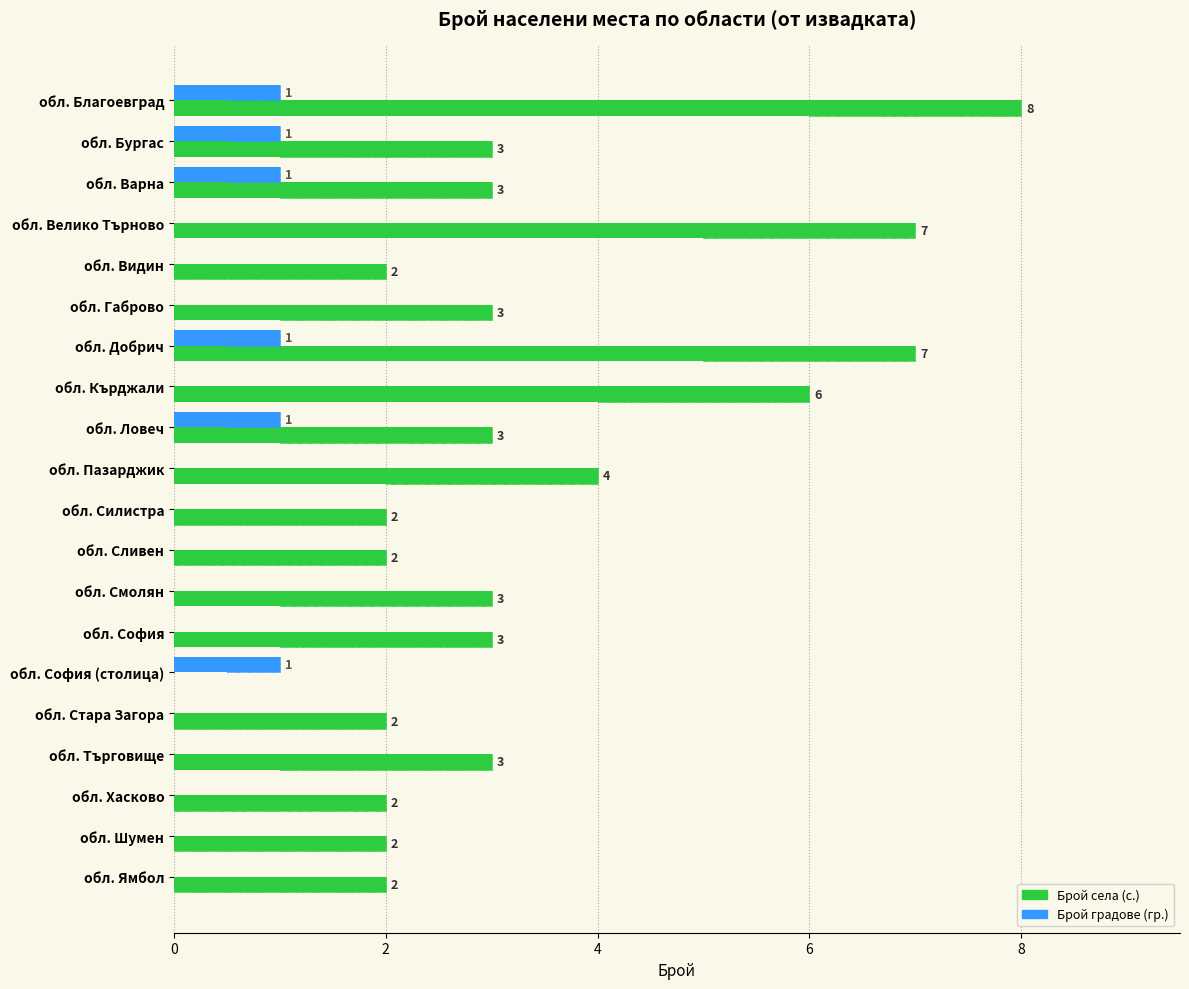

Are the bars horizontal?

Yes